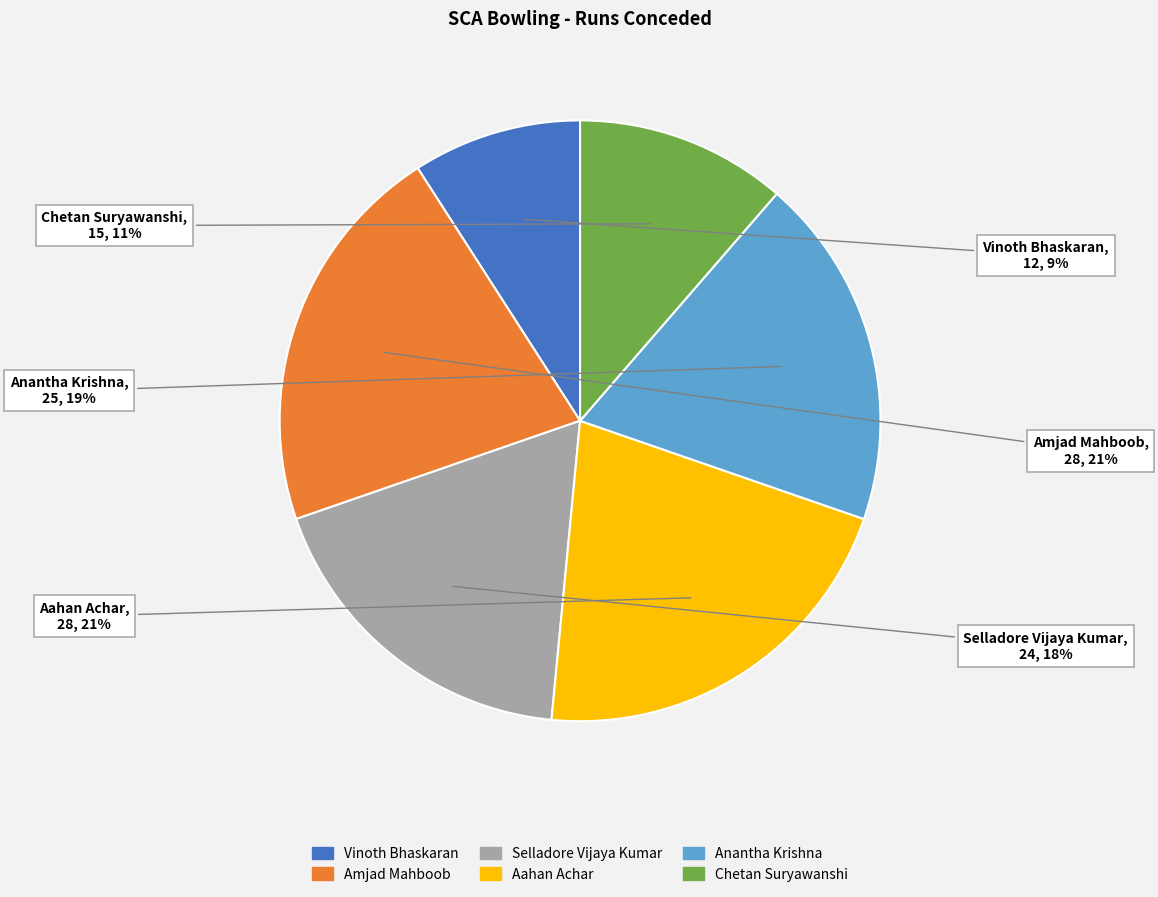

Combined, do Anantha Krishna and Aahan Achar account for over 50%?

No